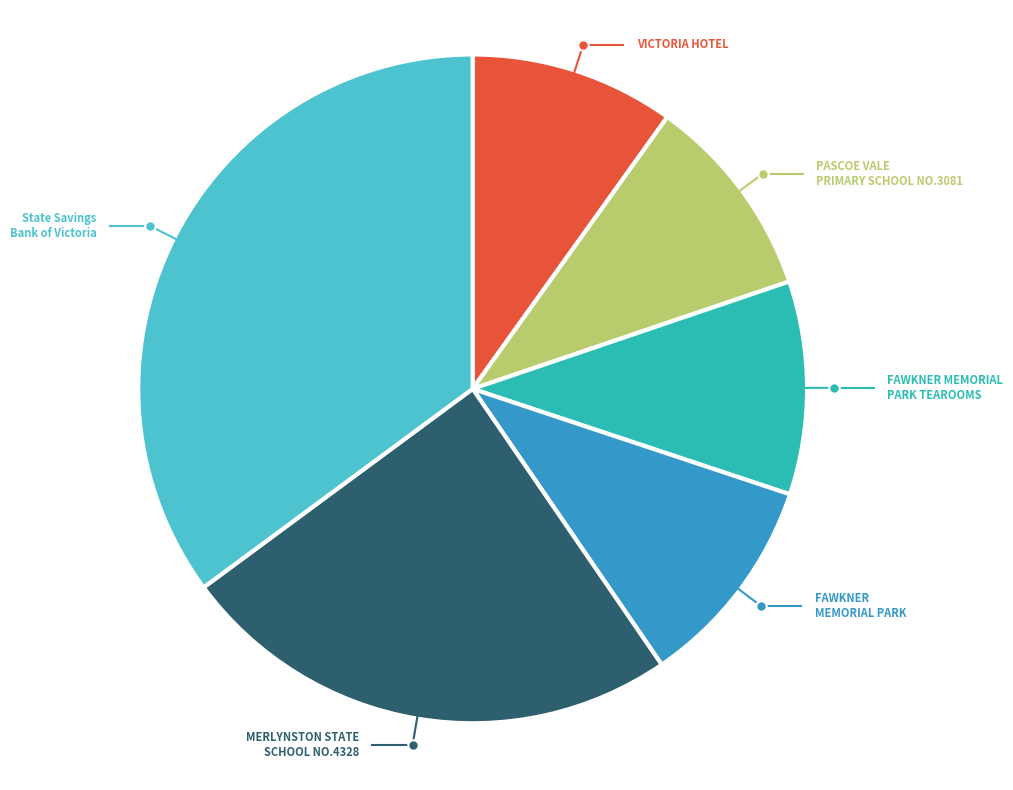

How many slices are in this pie chart?

6